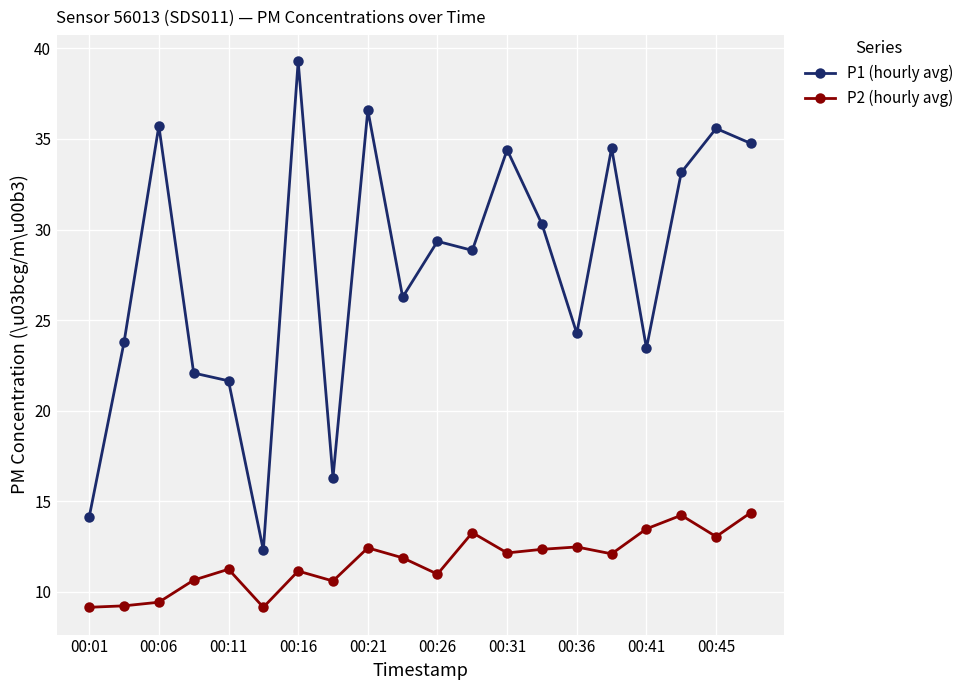

Which series has the largest total across all categories?

P1 (hourly avg)